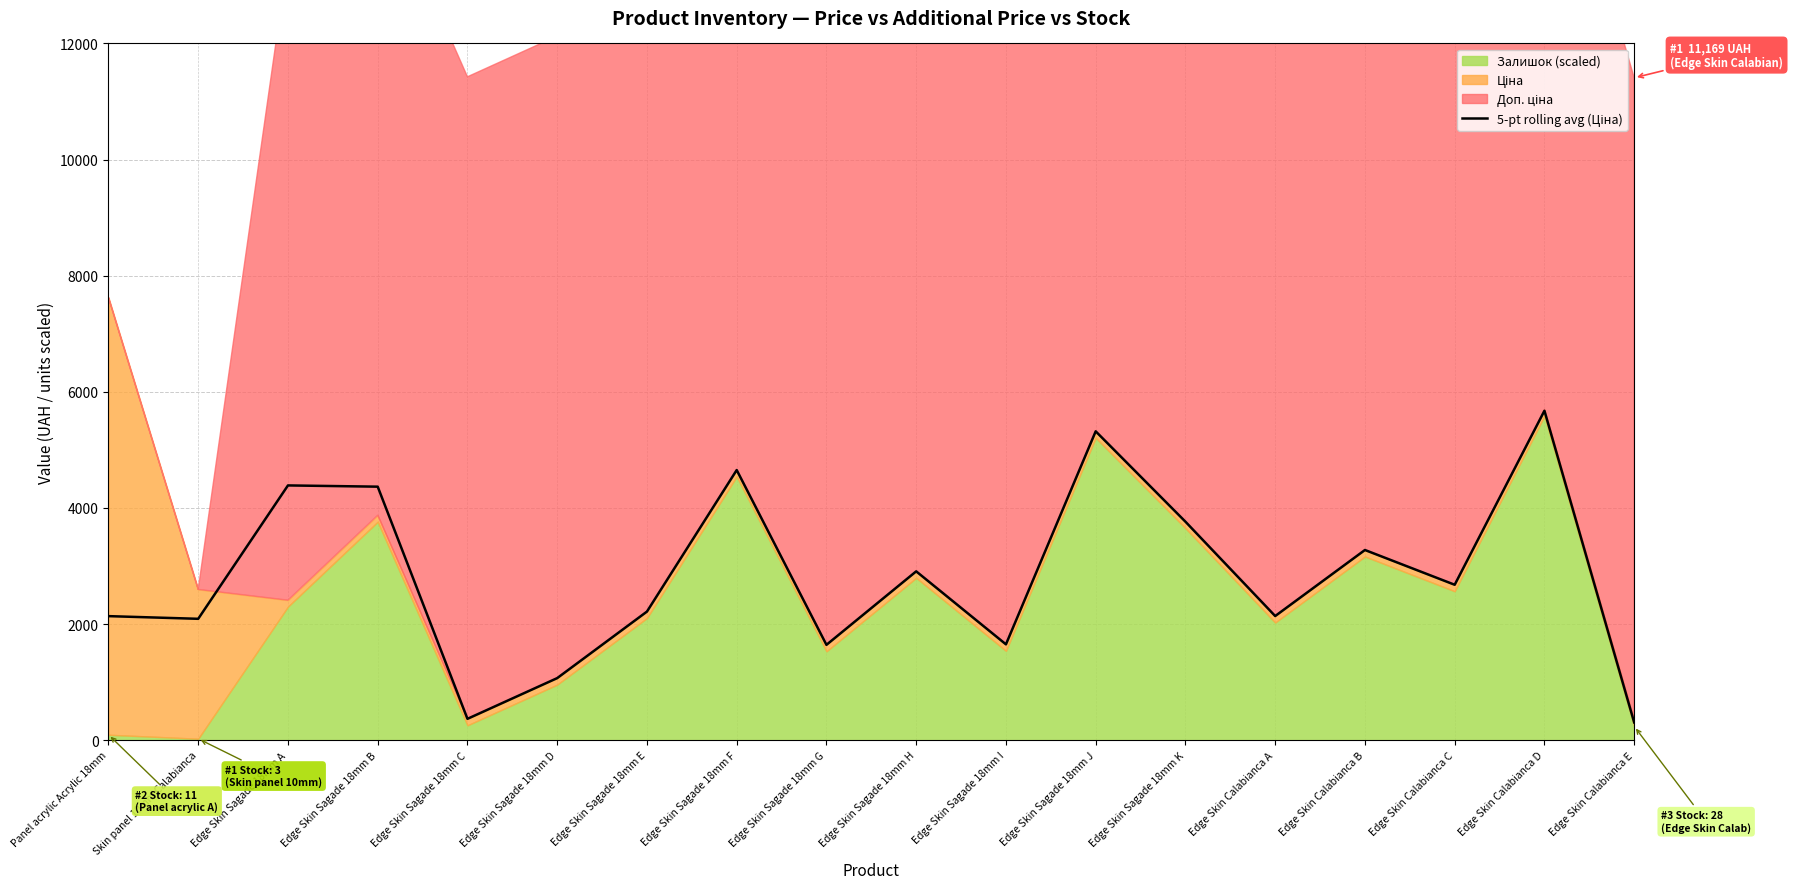

Which has a higher value, Edge Skin Calabianca D or Edge Skin Calabianca B?

Edge Skin Calabianca D